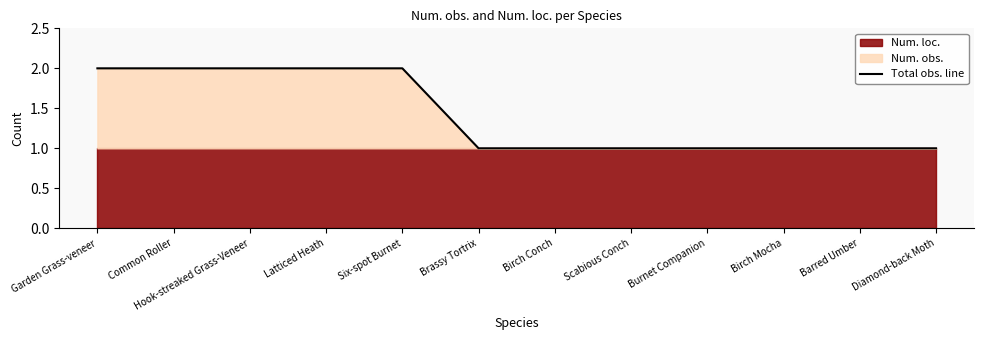

List the labels in order of value, smallest first.

Brassy Tortrix, Birch Conch, Scabious Conch, Burnet Companion, Birch Mocha, Barred Umber, Diamond-back Moth, Garden Grass-veneer, Common Roller, Hook-streaked Grass-Veneer, Latticed Heath, Six-spot Burnet